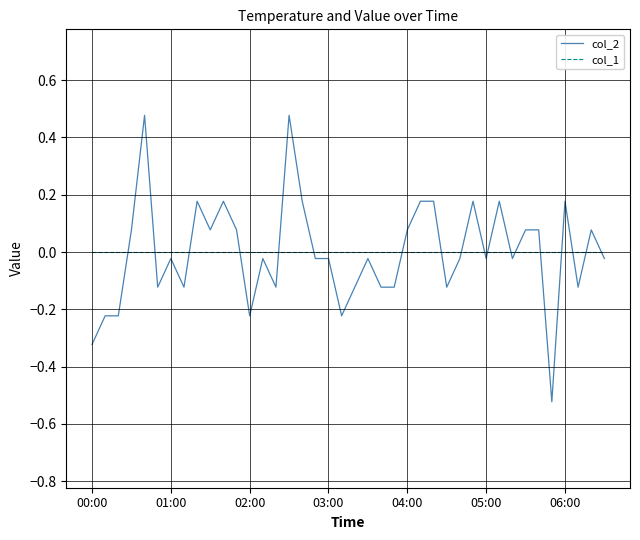

What is the difference between the maximum and minimum values in the col_2 series?

1.0